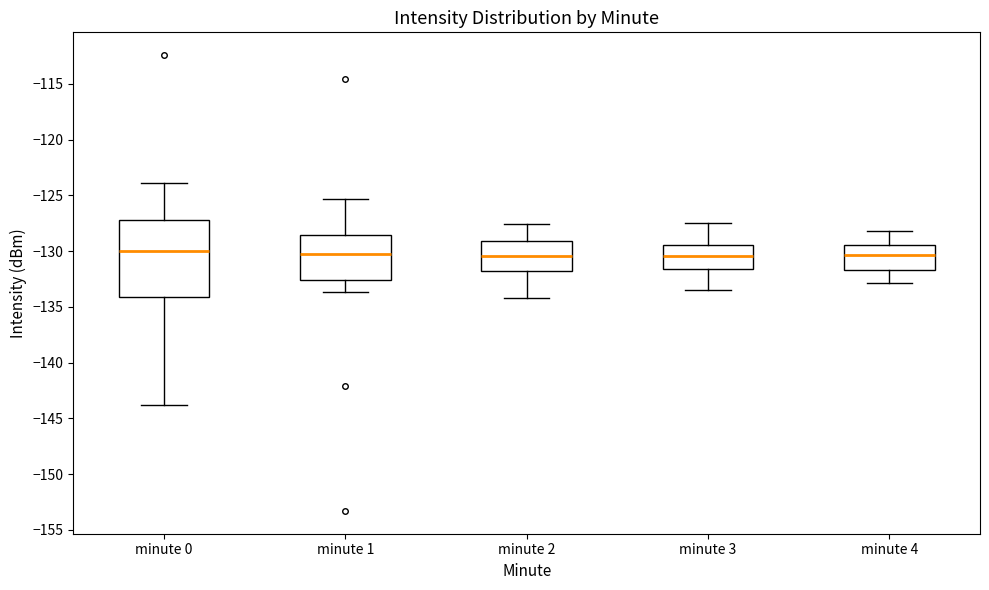

Reading left to right, transcribe this box plot: for each box, give where its median line is, the range the box spans, and where its two whiskers end, as read against the y-axis. The values are not printed on the chart, so give them approximately, as read against the axis.

minute 0: median -130.0, box -134.0 to -127.0, whiskers -144.0 to -124.0
minute 1: median -130.0, box -132.5 to -128.5, whiskers -133.5 to -125.5
minute 2: median -130.5, box -131.5 to -129.0, whiskers -134.0 to -127.5
minute 3: median -130.5, box -131.5 to -129.5, whiskers -133.5 to -127.5
minute 4: median -130.5, box -131.5 to -129.5, whiskers -133.0 to -128.0